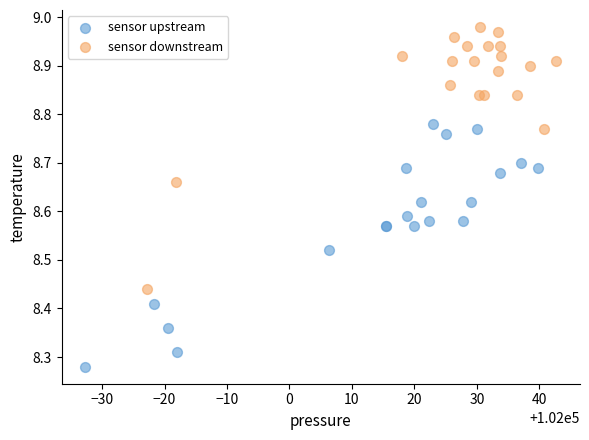

Which series contains the lowest Y value?

sensor upstream